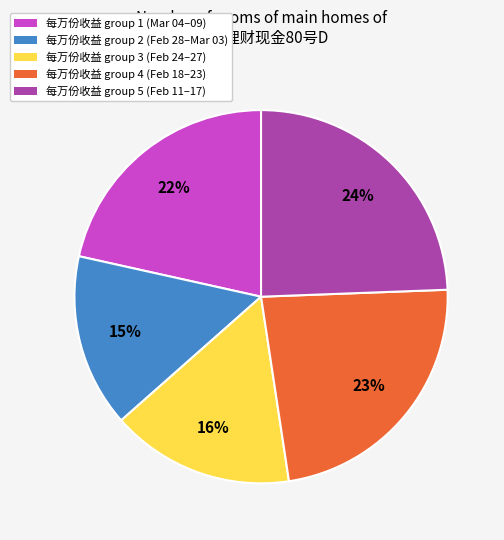

To the nearest percent, what percentage of the pie is 每万份收益 group 3 (Feb 24–27)?

16%